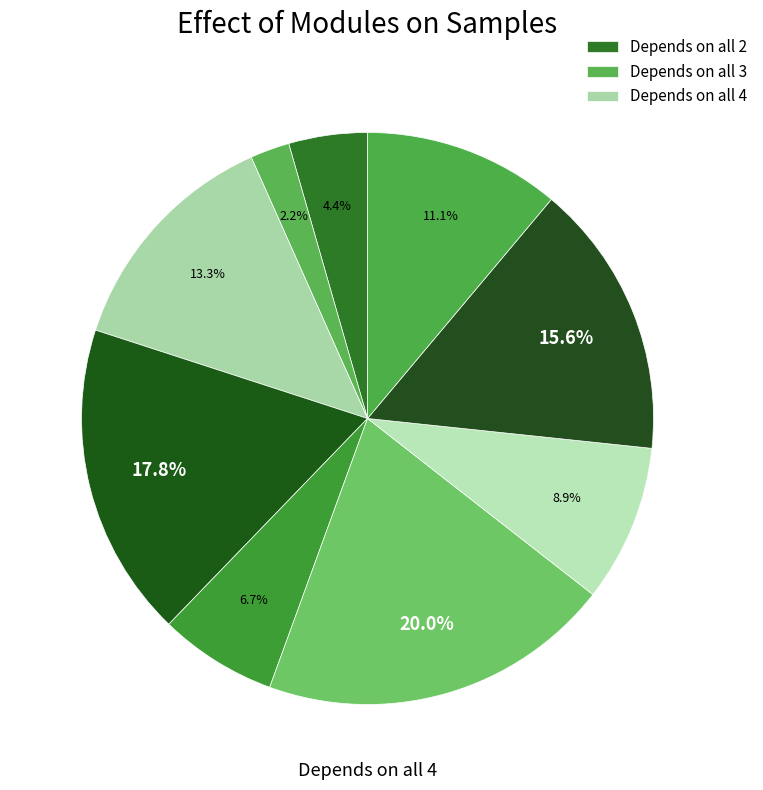

How many slices are in this pie chart?

9